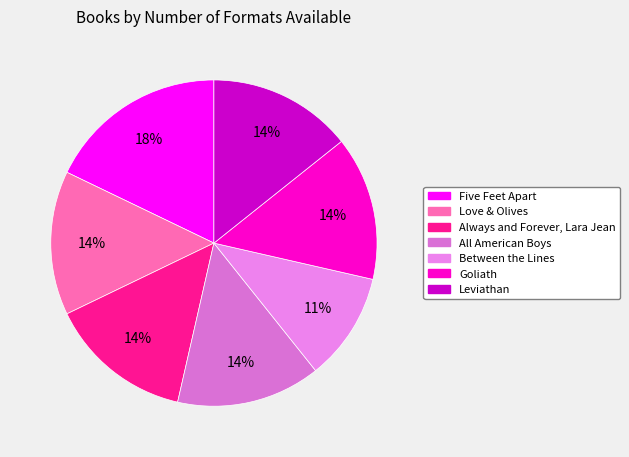

What percentage is the Love & Olives slice, to the nearest percent?

14%